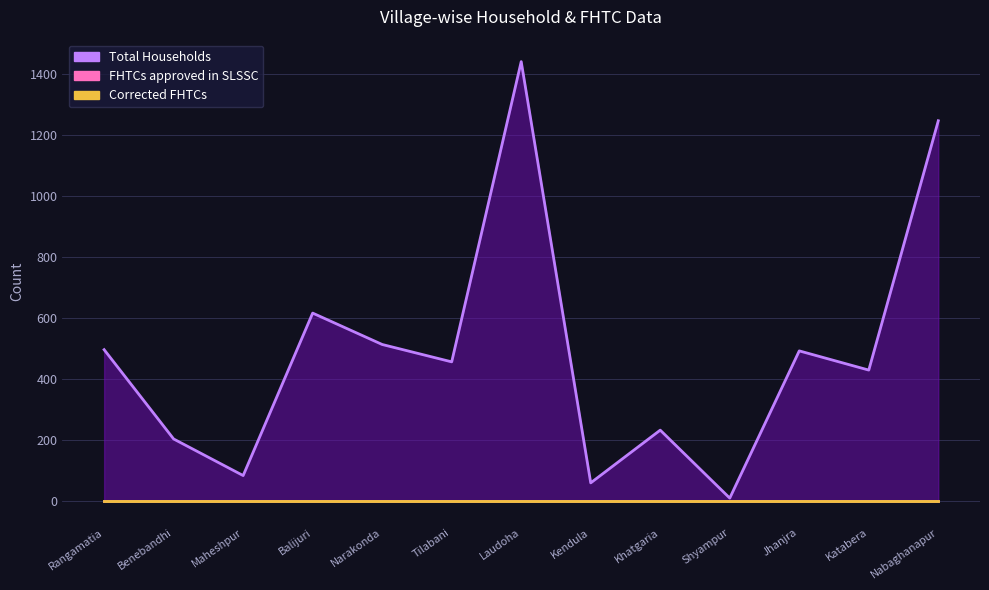

What is the total value across all series at Laudoha?

1440